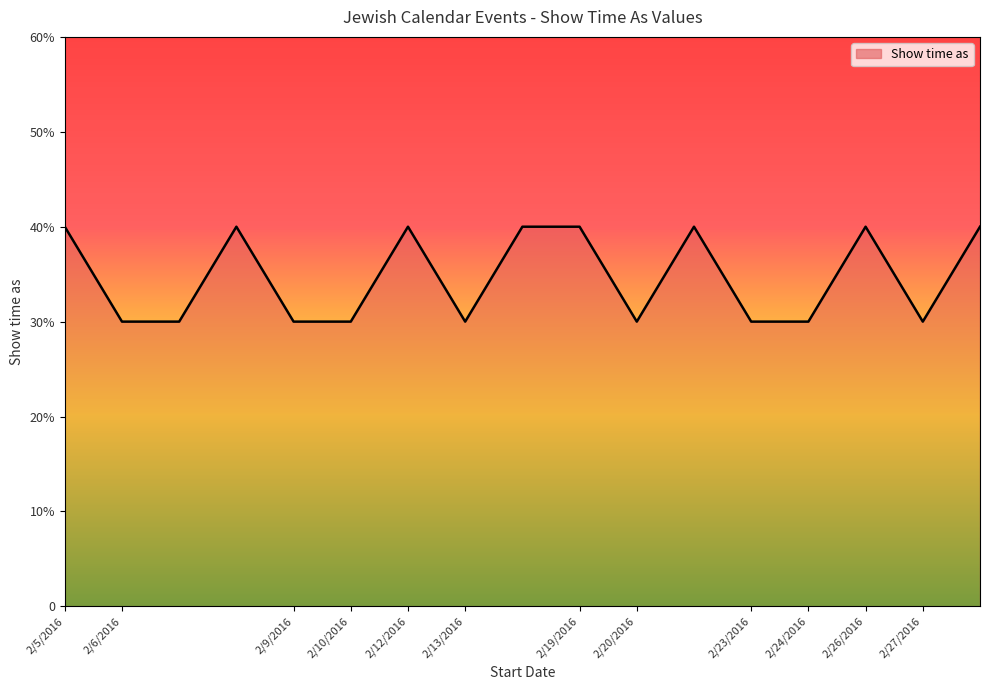

Is this an area chart (filled region under the line)?

Yes